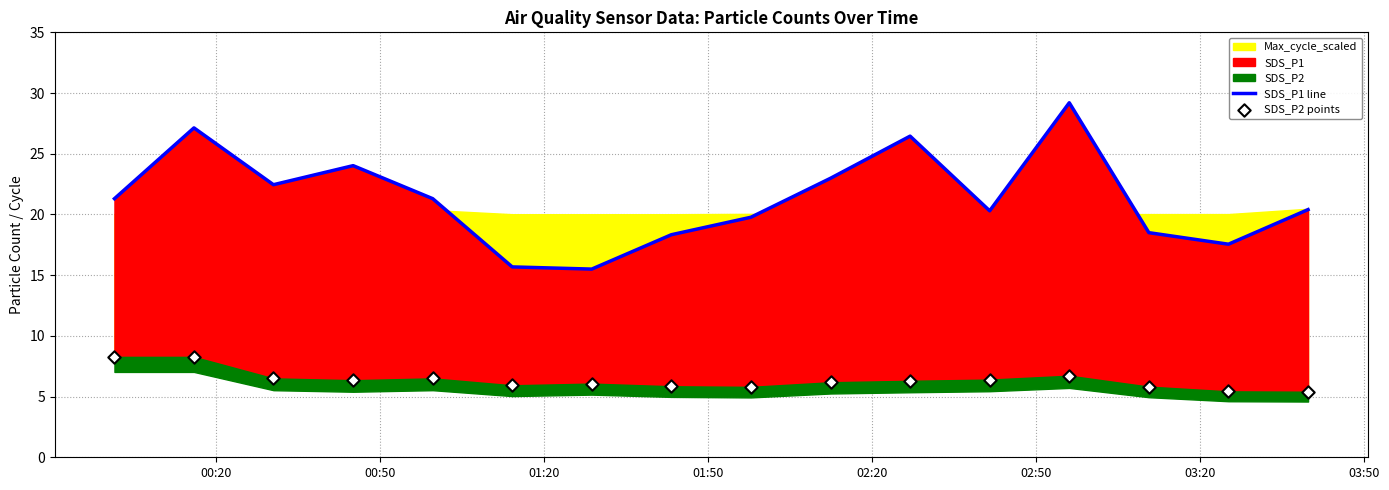

Which series has the largest total across all categories?

SDS_P1 line